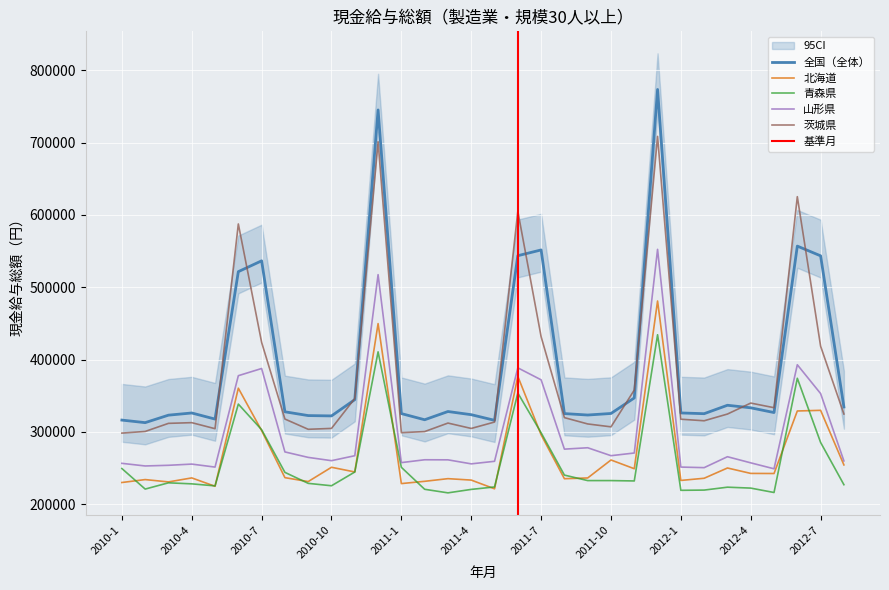

Which has a higher value, 2012-3 or 2010-7?

2010-7